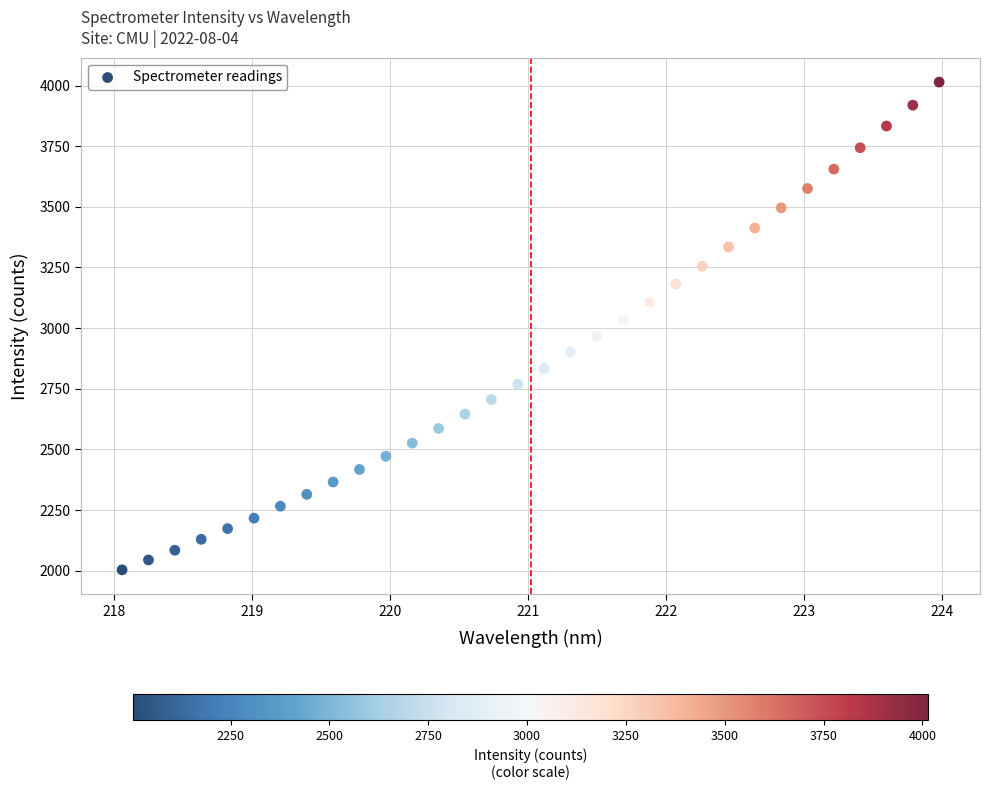

What is the range of Y values (max minus min)?

2010.8